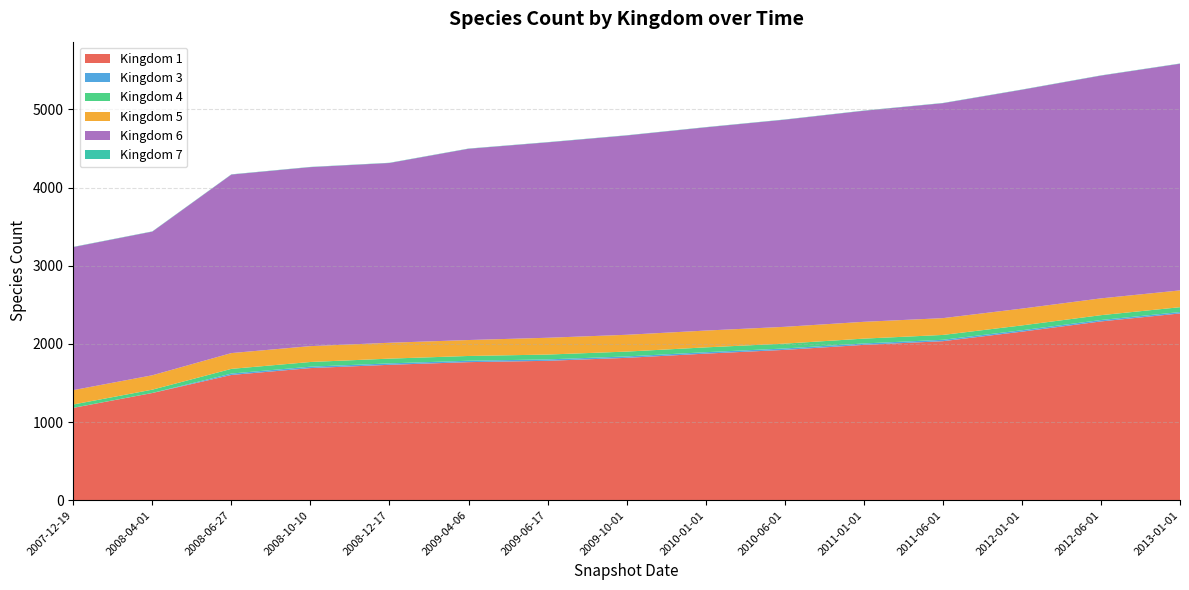

Reading right to left, what are all the values shown in this chart?

1: 2389	2287	2156	2034	1987	1923	1875	1821	1783	1766	1732	1690	1602	1371	1181
3: 18	18	18	18	18	18	18	18	18	18	18	18	18	1	1
4: 62	62	62	62	62	62	62	62	62	61	61	60	60	42	42
5: 215	215	215	215	215	215	215	215	215	204	203	203	202	184	184
6: 2900	2850	2800	2750	2700	2650	2600	2550	2500	2447	2300	2290	2284	1838	1830
7: 3	3	3	3	3	3	3	3	3	3	3	3	3	3	3